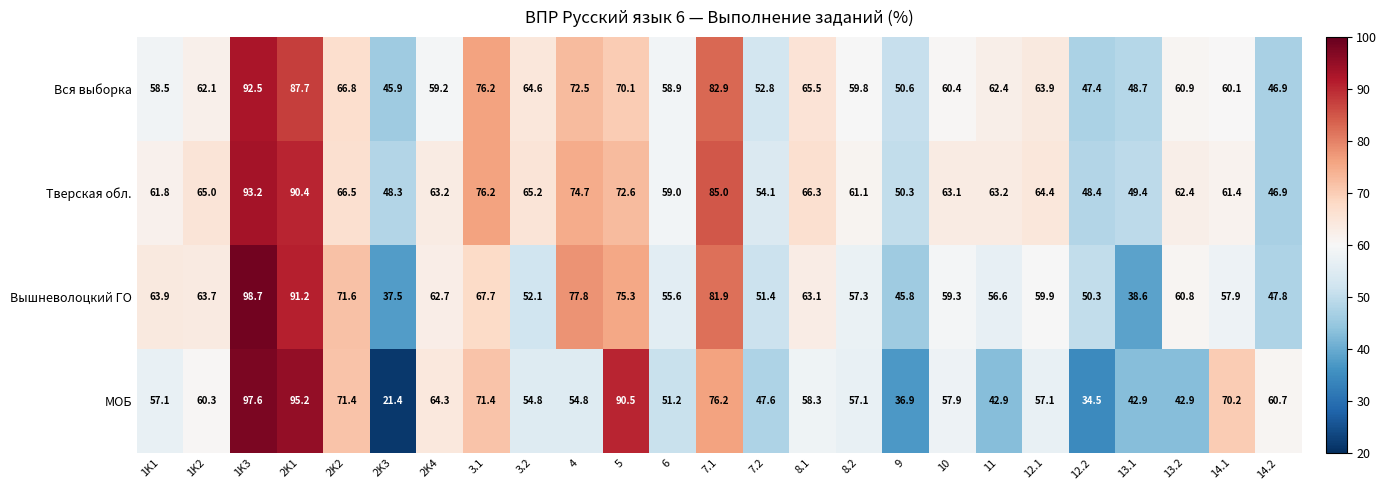

What is the sum of all МОБ values?

1475.2